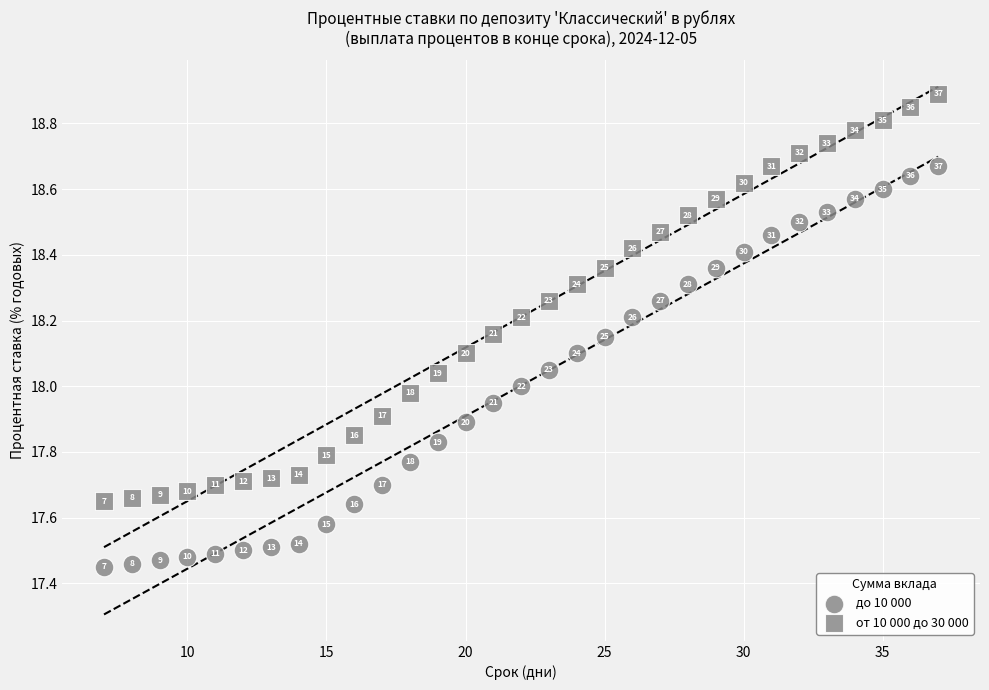

Count the number of points in this scatter plot.

62